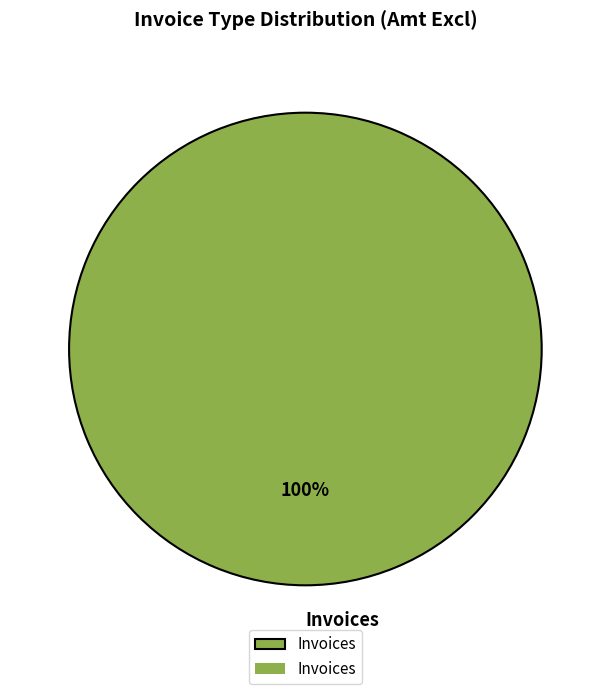

Is there any slice that represents more than half of the pie?

Yes